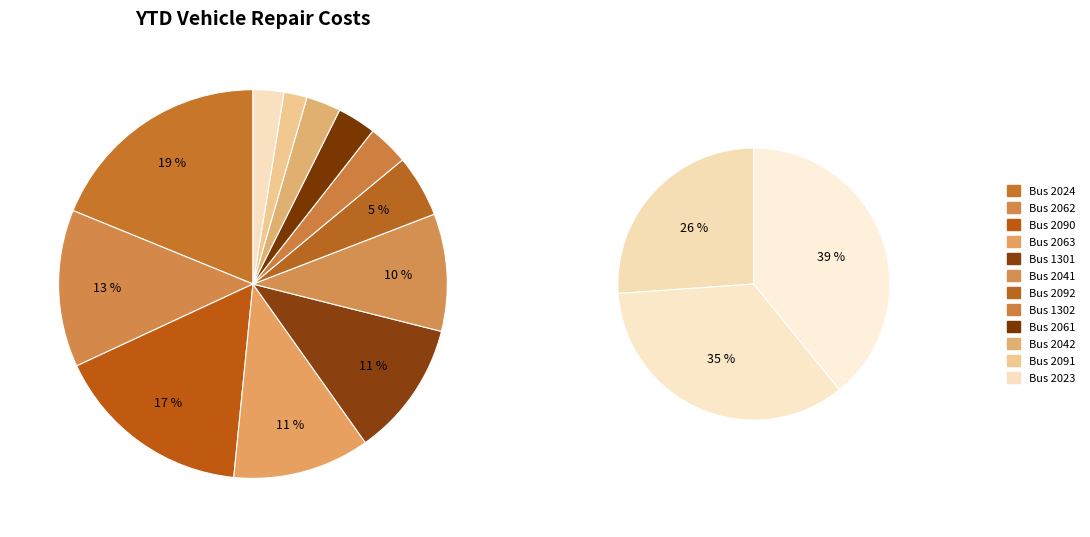

True or false: Bus 2092 accounts for 5% of the total.

True